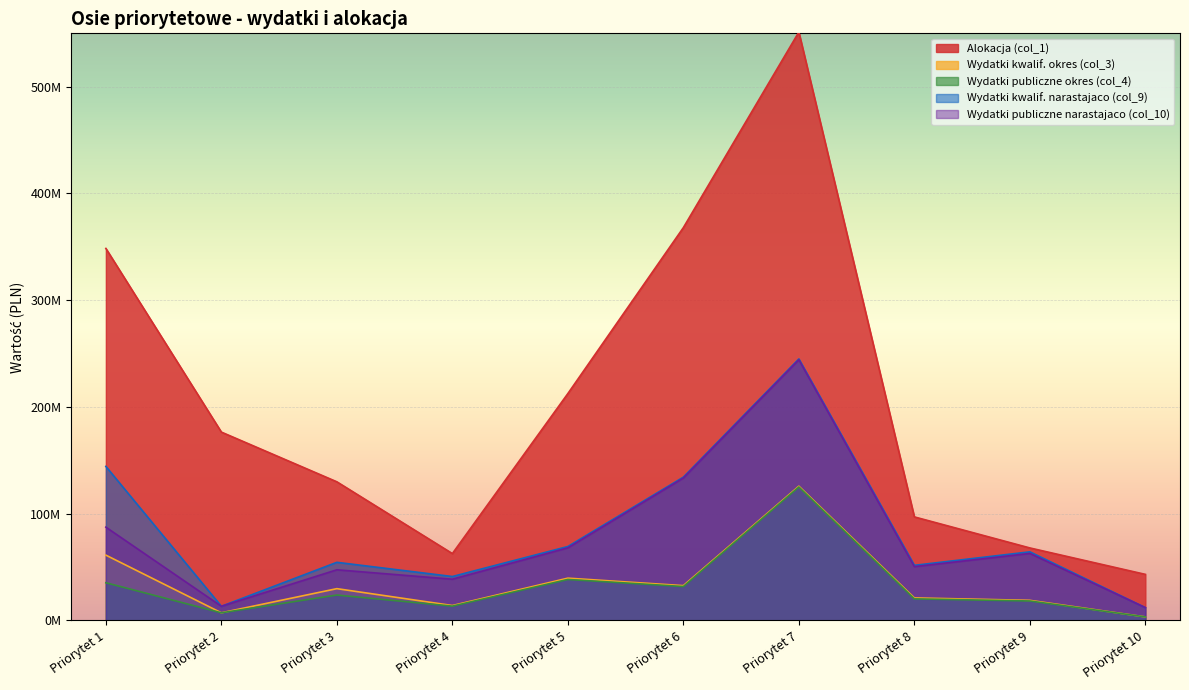

What is the approximate value of Wydatki publiczne narastajaco (col_10) at Priorytet 2?

13292400.1